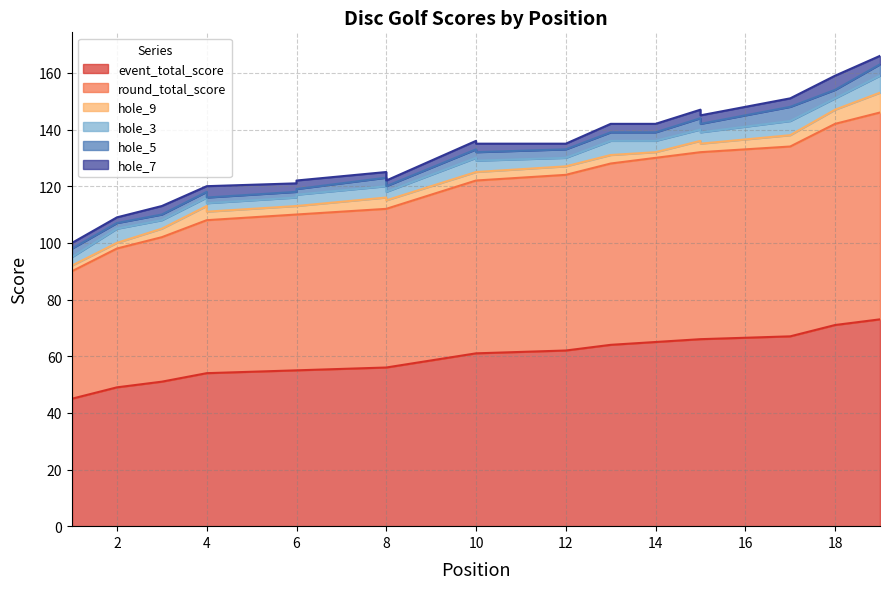

Which category has the lowest value across all series?

1